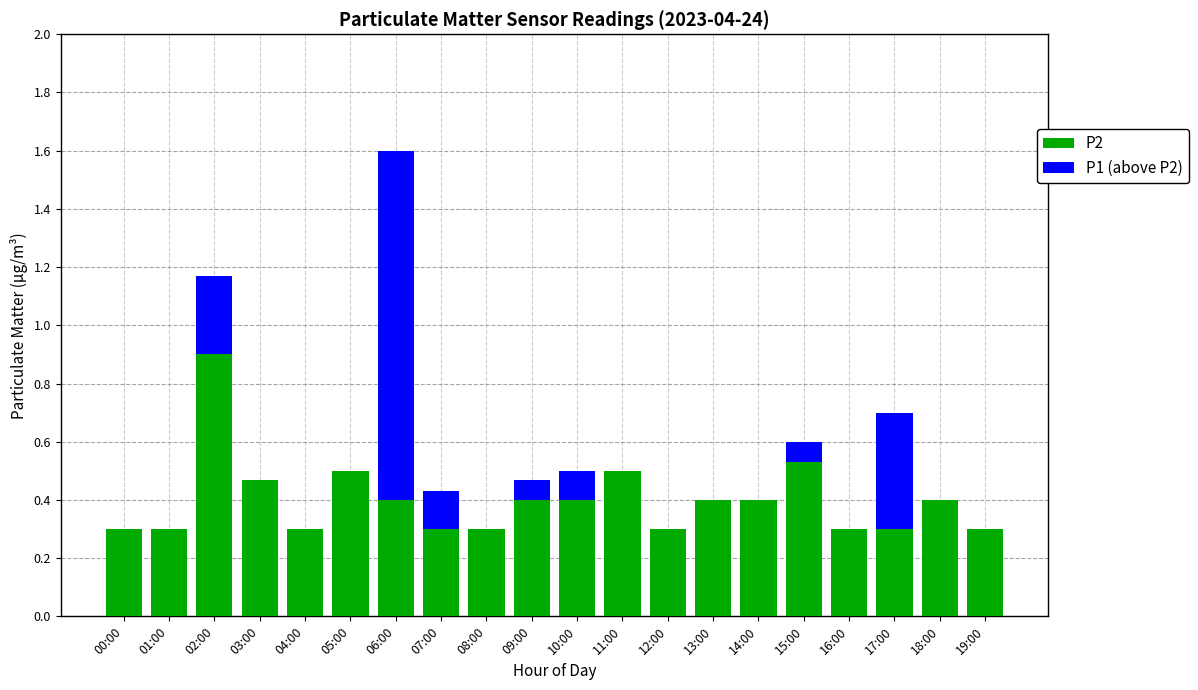

The P2 series shows 0.5 at 05:00. True or false?

True